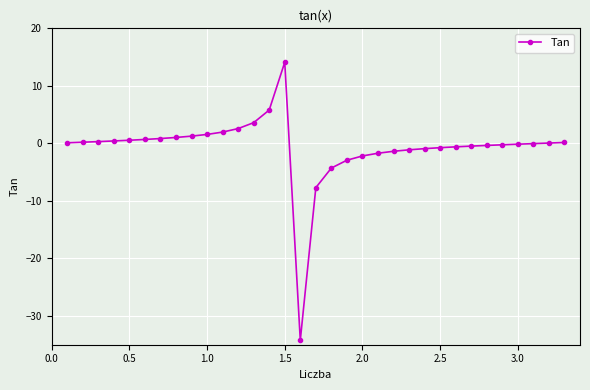

What is the greatest value displayed?

14.1